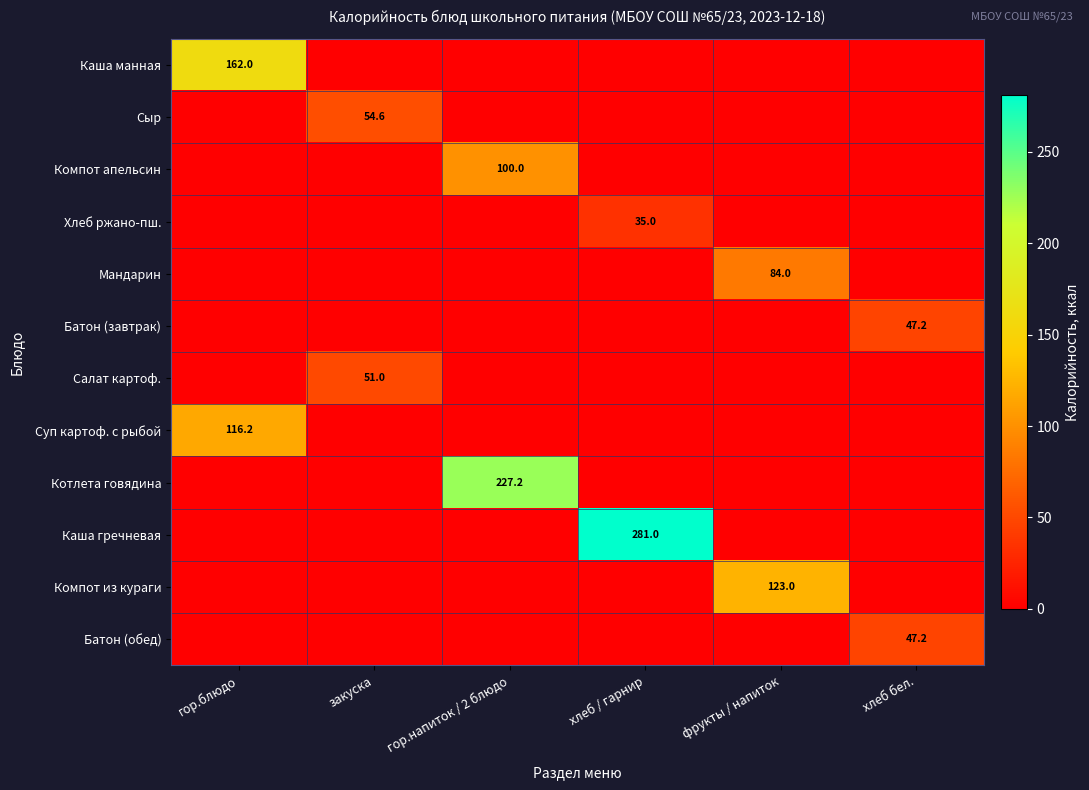

Is it true that Суп картоф. с рыбой equals 116.2 at гор.блюдо?

True